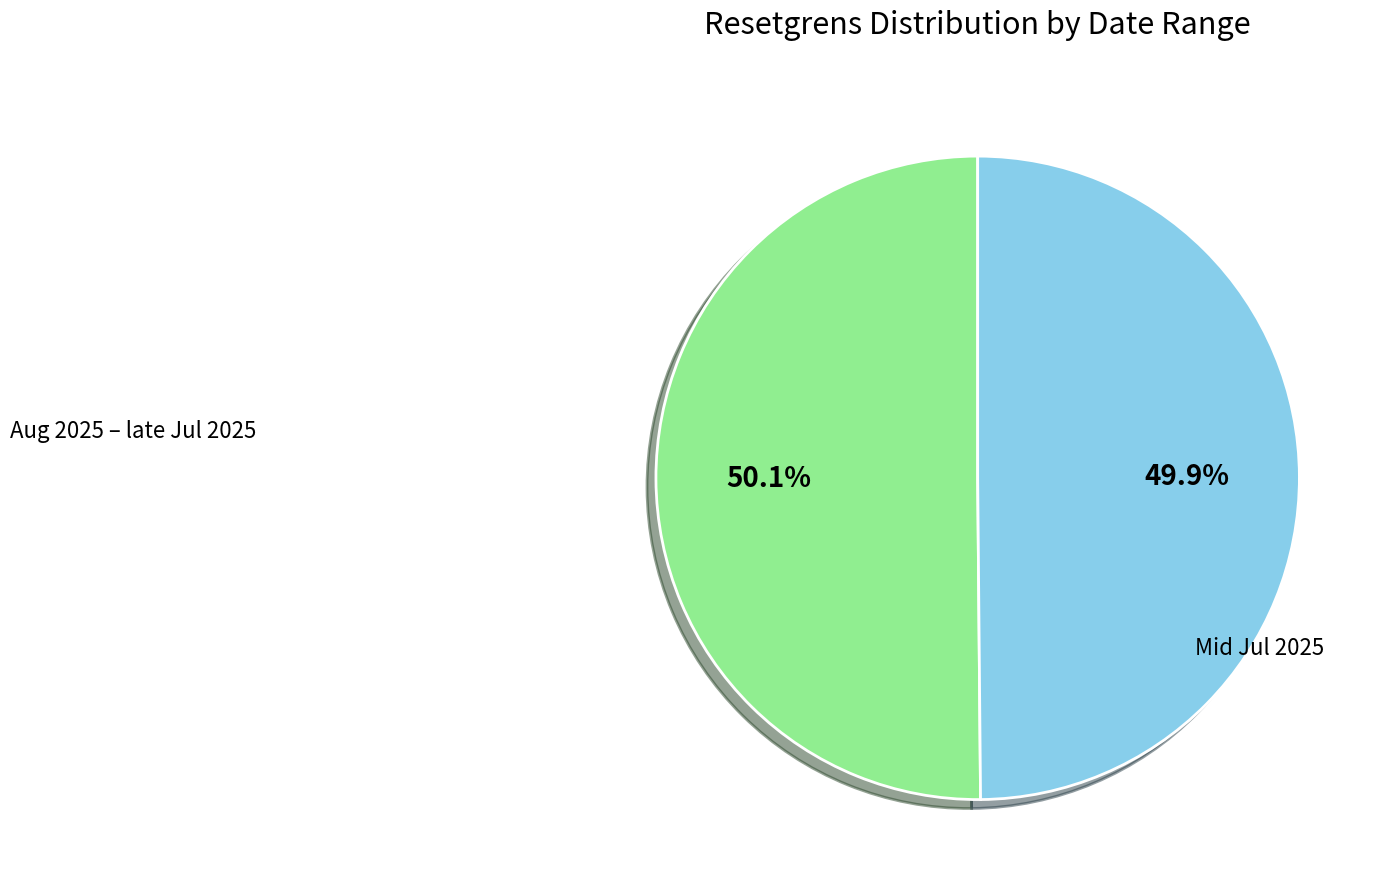

Does any single category account for the majority?

Yes